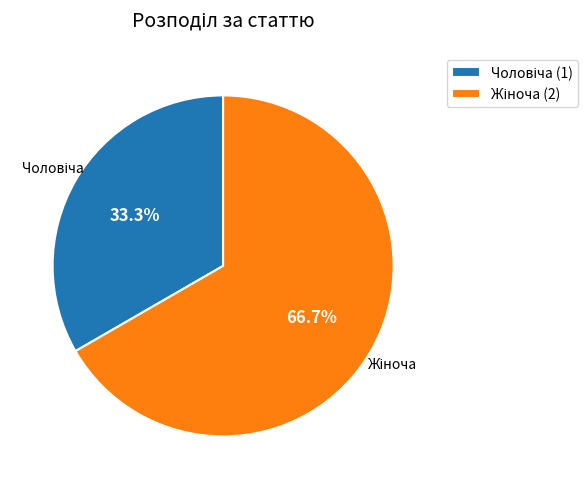

Is there a majority slice in this chart?

Yes